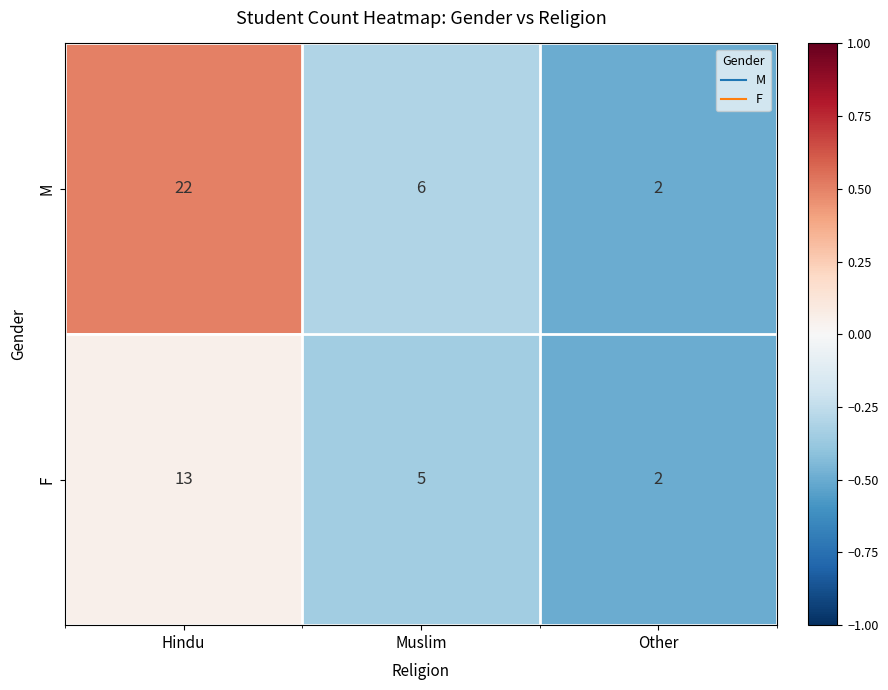

What is the difference between the maximum and minimum values in the M series?

20